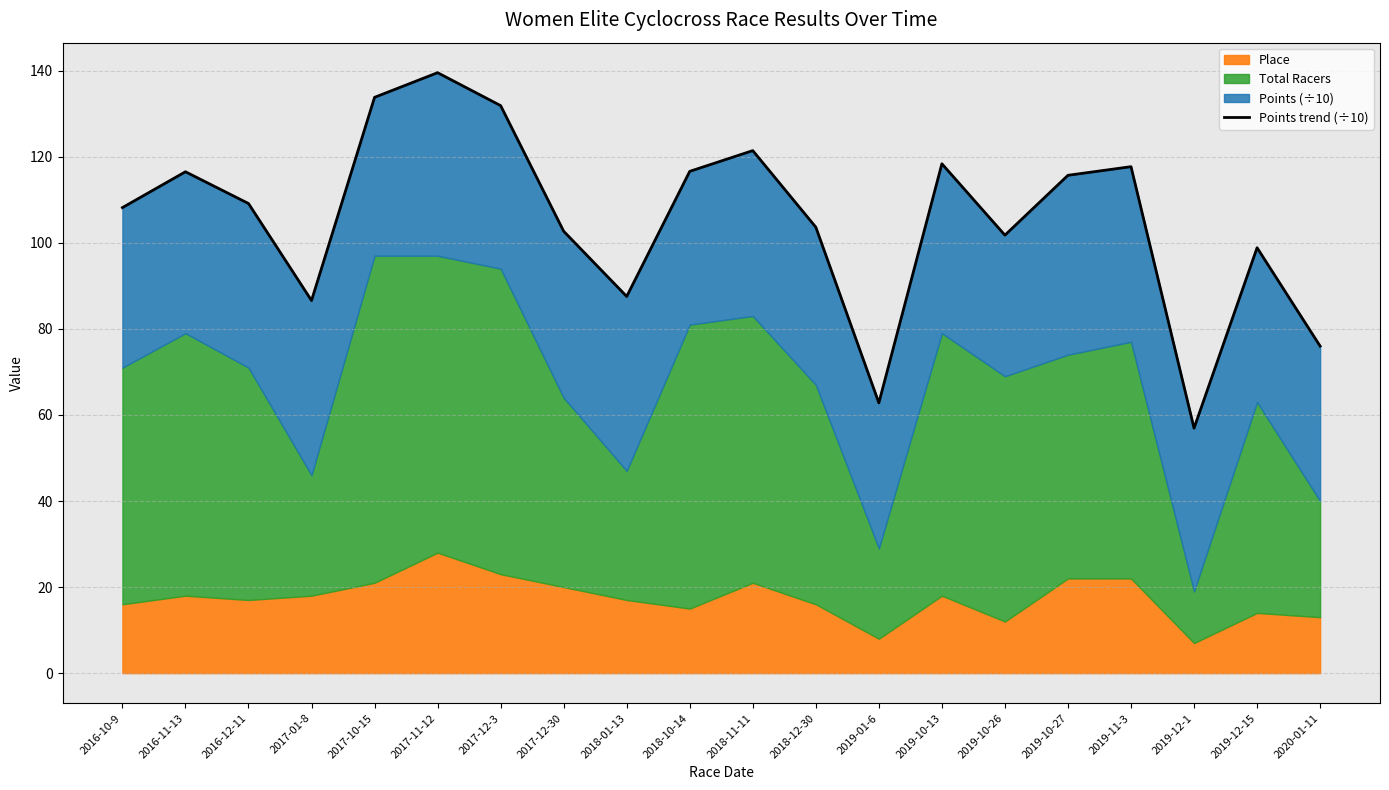

List the labels in order of value, largest first.

2017-11-12, 2017-10-15, 2017-12-3, 2018-11-11, 2019-10-13, 2019-11-3, 2018-10-14, 2016-11-13, 2019-10-27, 2016-12-11, 2016-10-9, 2018-12-30, 2017-12-30, 2019-10-26, 2019-12-15, 2018-01-13, 2017-01-8, 2020-01-11, 2019-01-6, 2019-12-1